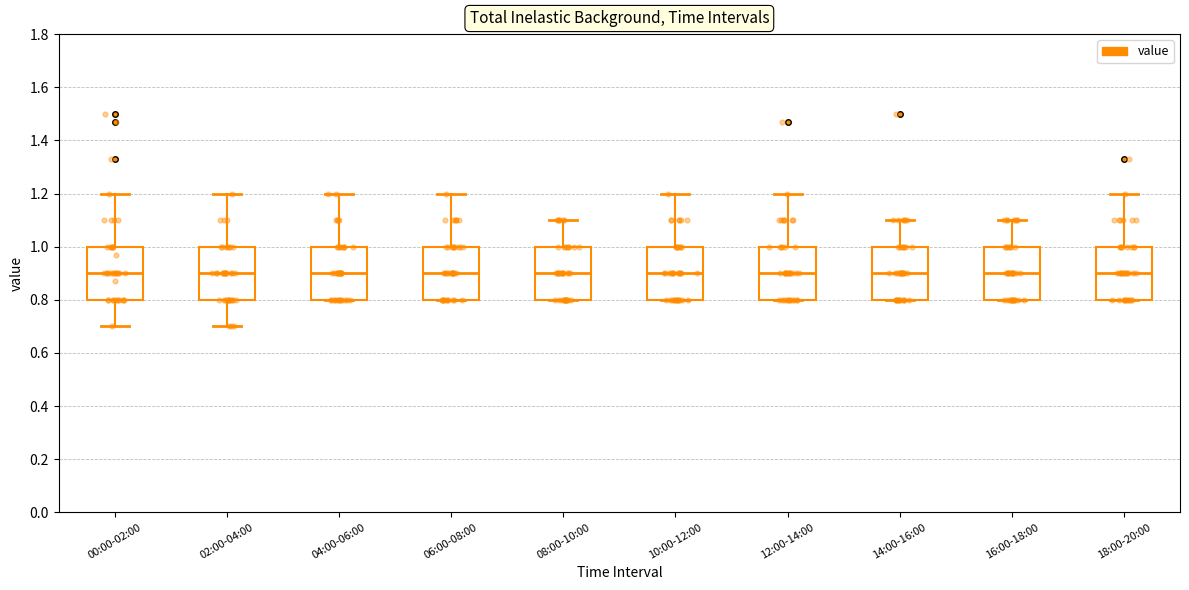

Where does the upper whisker of the box for 08:00-10:00 end on the y-axis? The values are not printed on the chart, so give them approximately, as read against the axis.

1.1